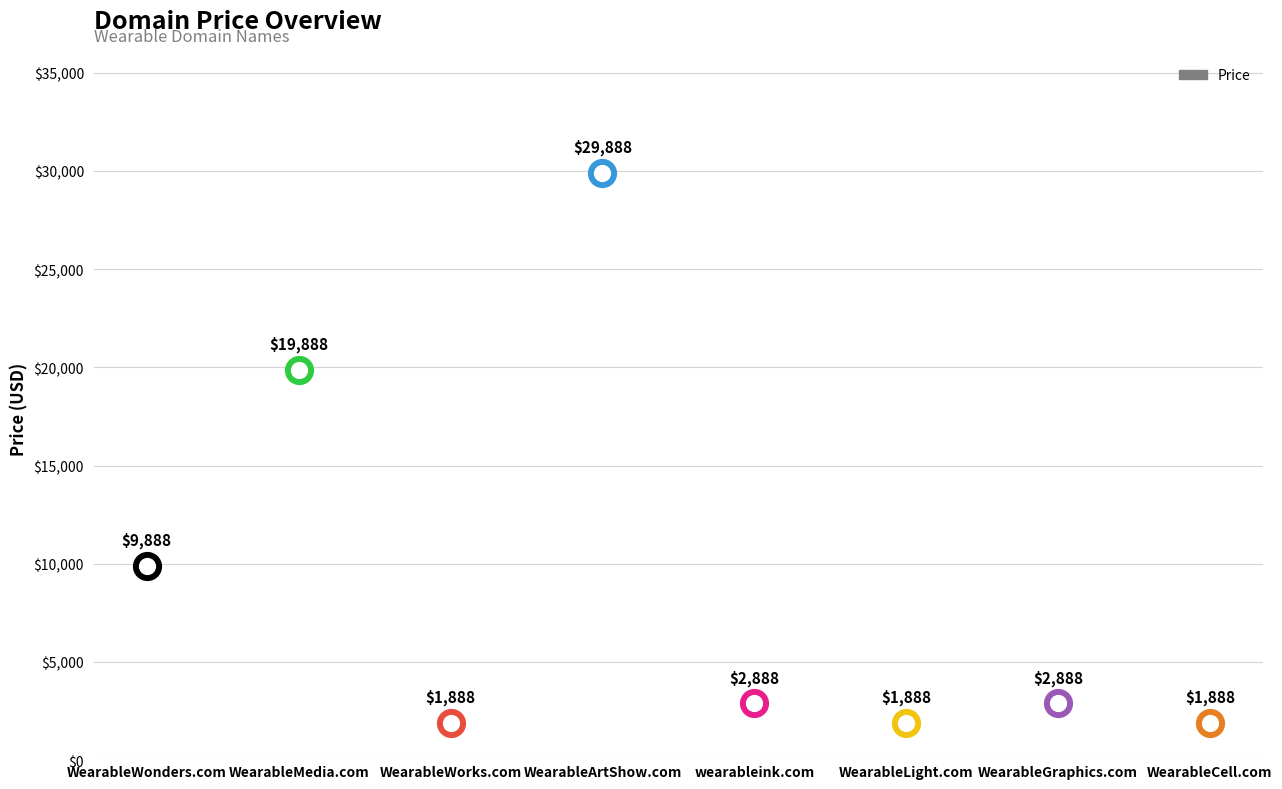

What is the change in value from WearableMedia.com to wearableink.com?

-17000